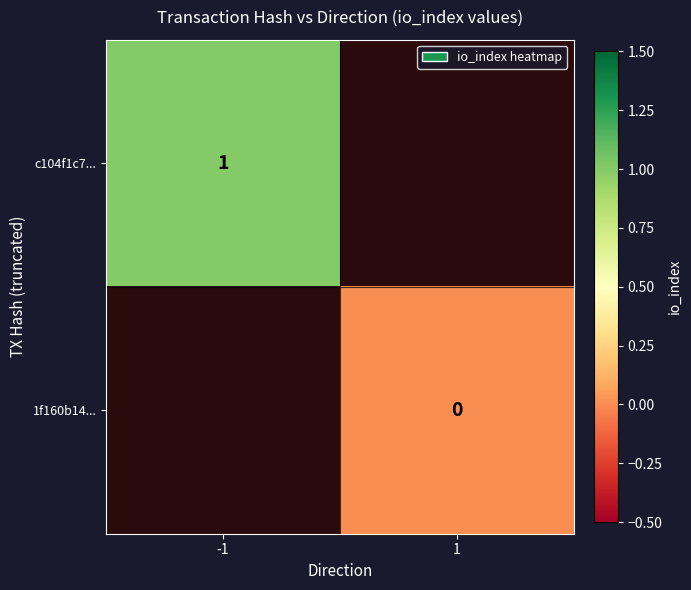

The value of c104f1c7... at -1 is 0. True or false?

False